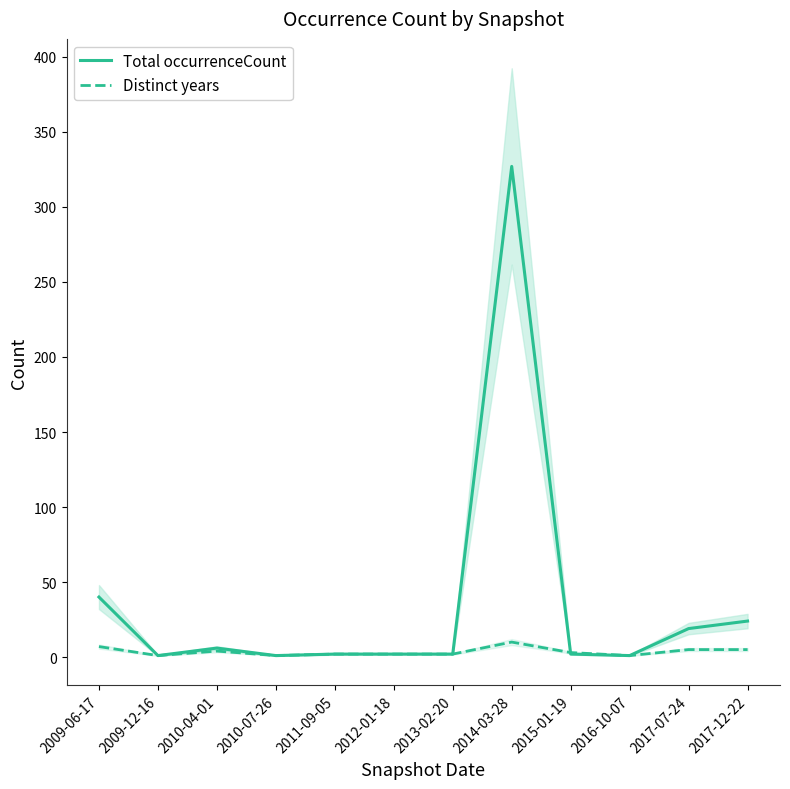

Is it true that Total occurrenceCount equals 0 at 2016-10-07?

False